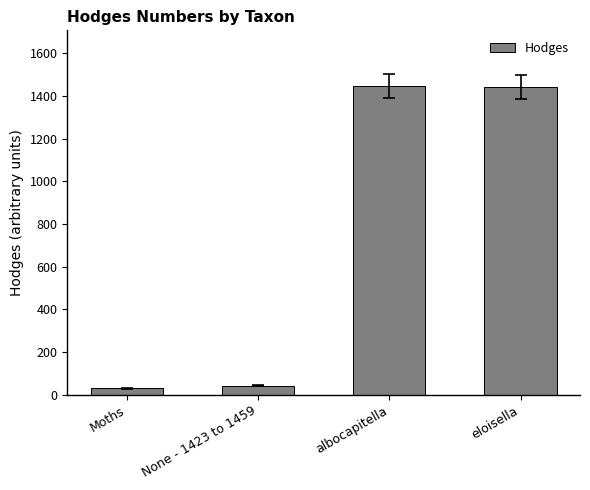

Read the value at albocapitella.

1448.0